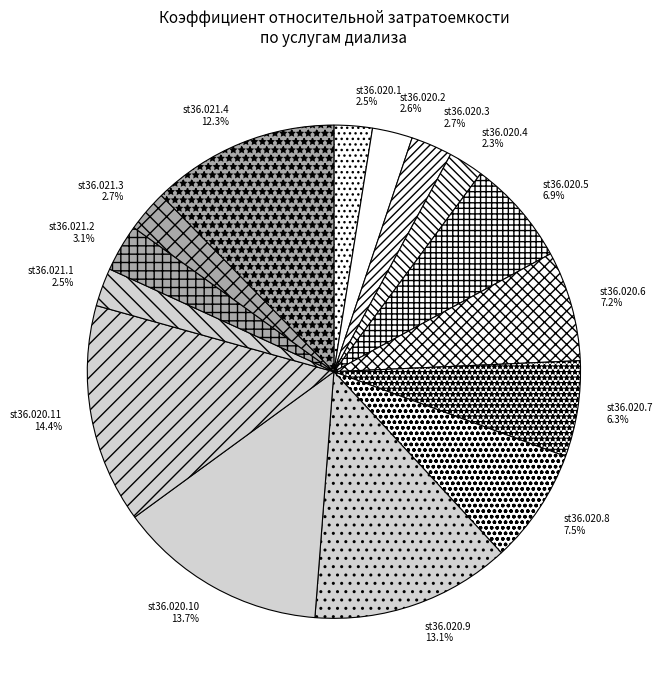

What is the total percentage of st36.020.4 and st36.020.7?

8.6%